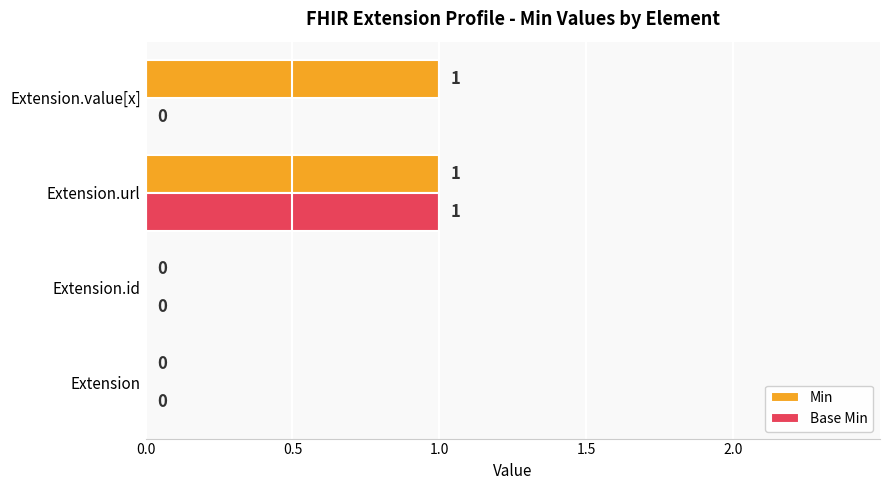

How many Min values are between 0 and 1?

4